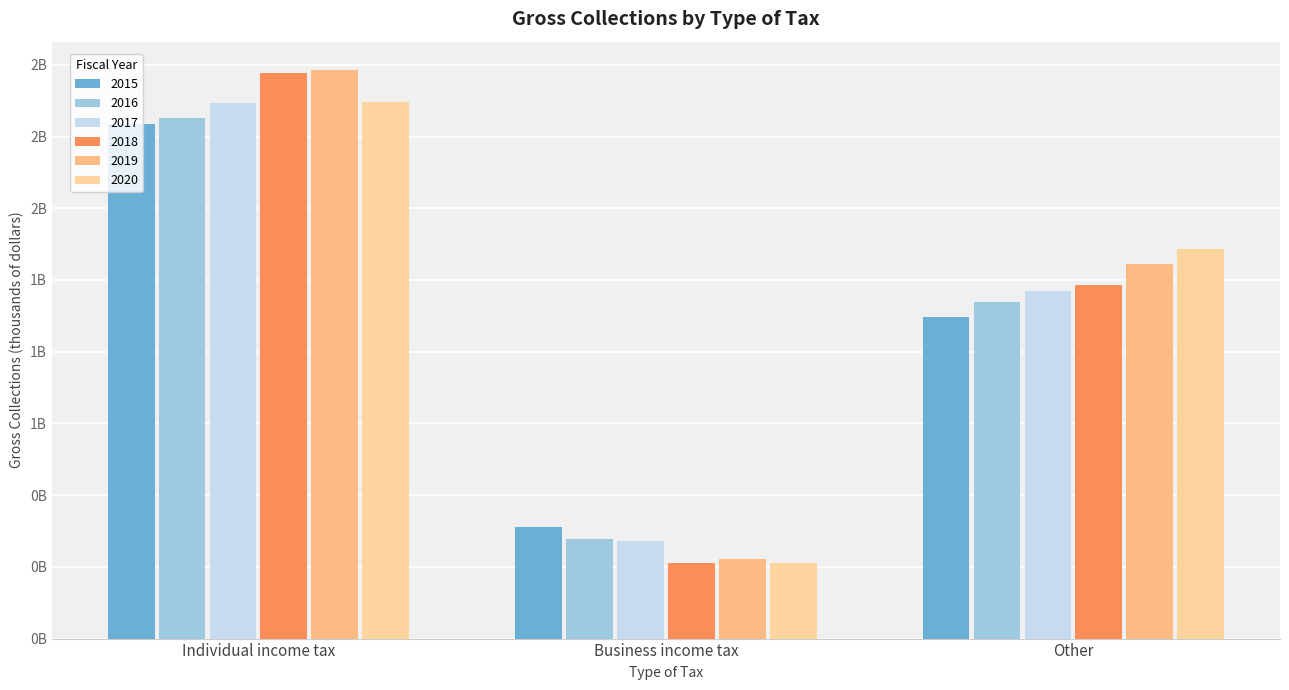

Between Individual income tax and Business income tax, which series saw the biggest shift?

2018